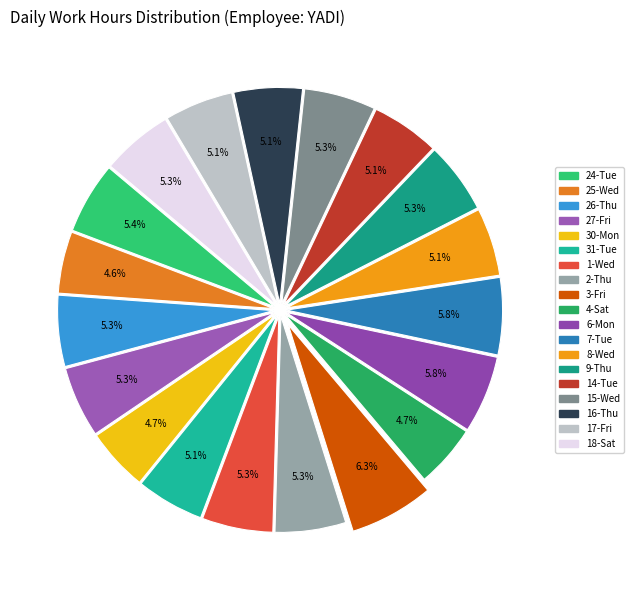

What portion of the pie excludes 18-Sat?

94.7%